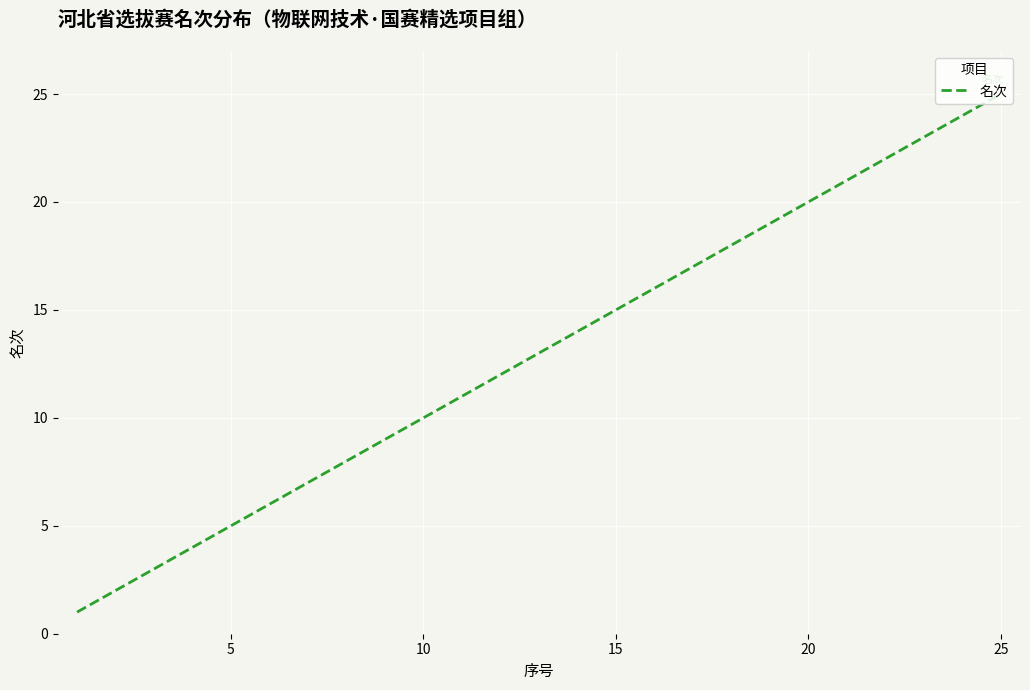

What is the smallest value displayed?

1